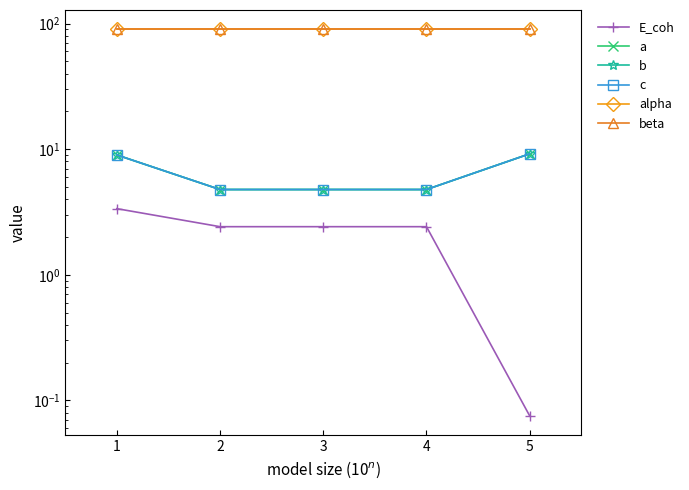

Is this an area chart (filled region under the line)?

No